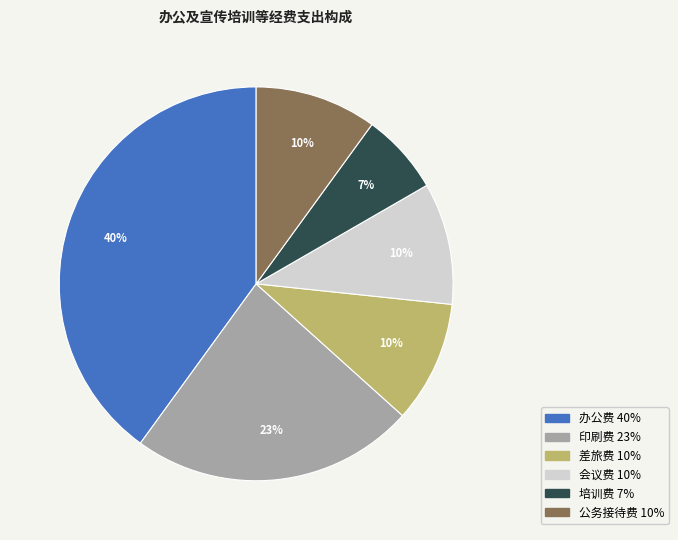

True or false: 差旅费 accounts for 10% of the total.

True